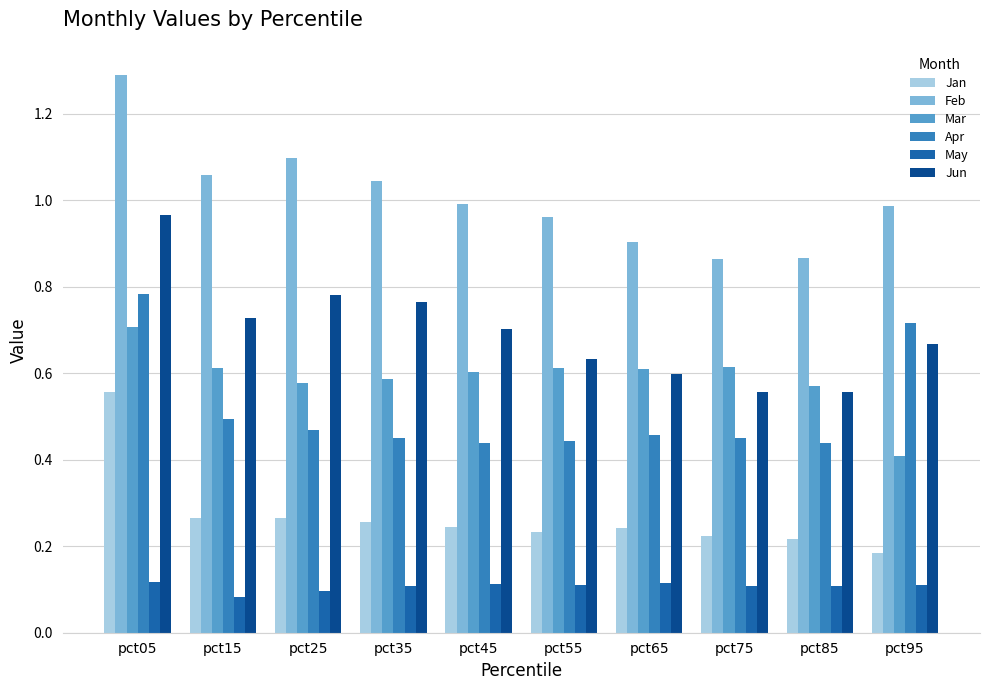

Which series has the largest range (max minus min)?

Feb